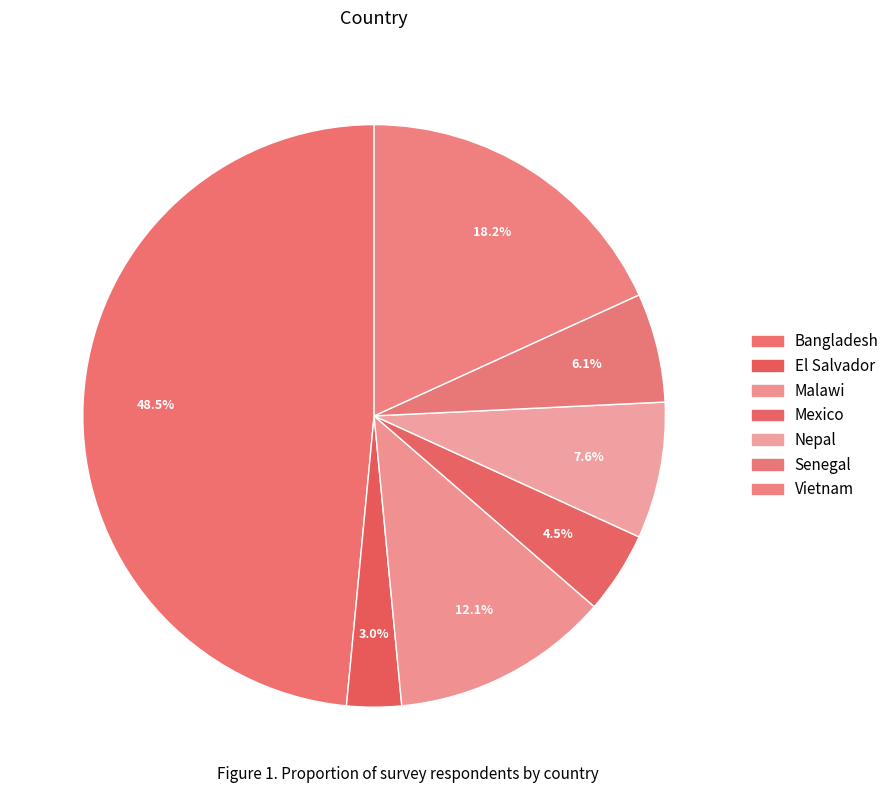

Does Nepal account for over 50% of the chart?

No